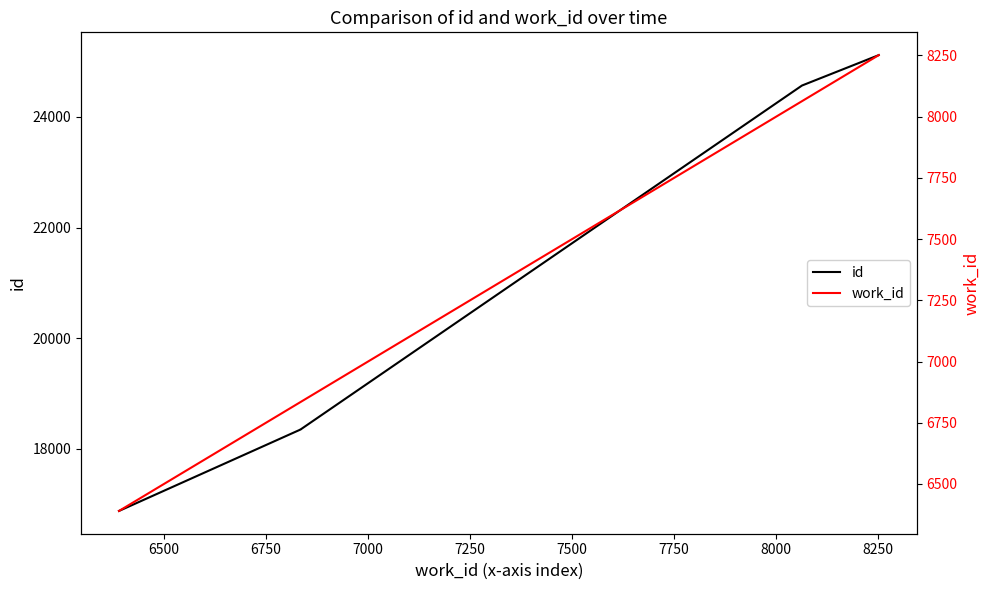

What are all the series names shown in the legend?

id, work_id